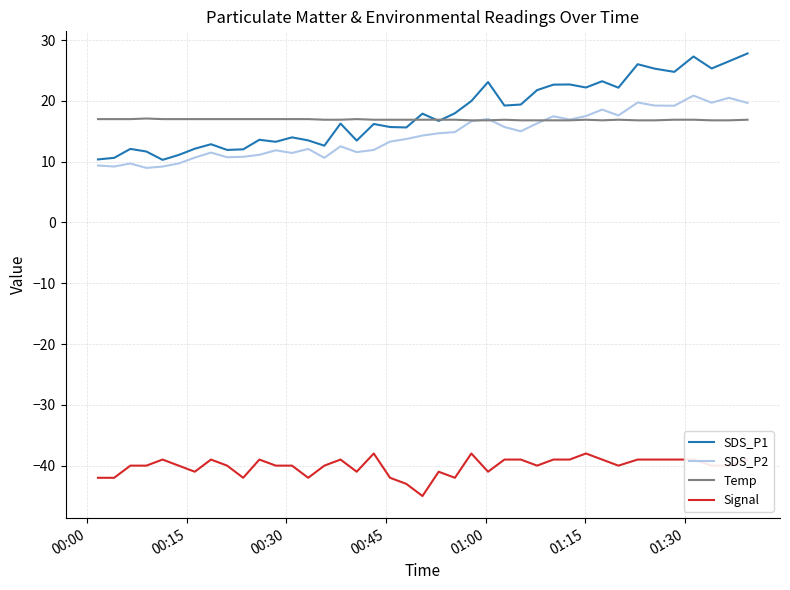

Which series has the largest range (max minus min)?

SDS_P1